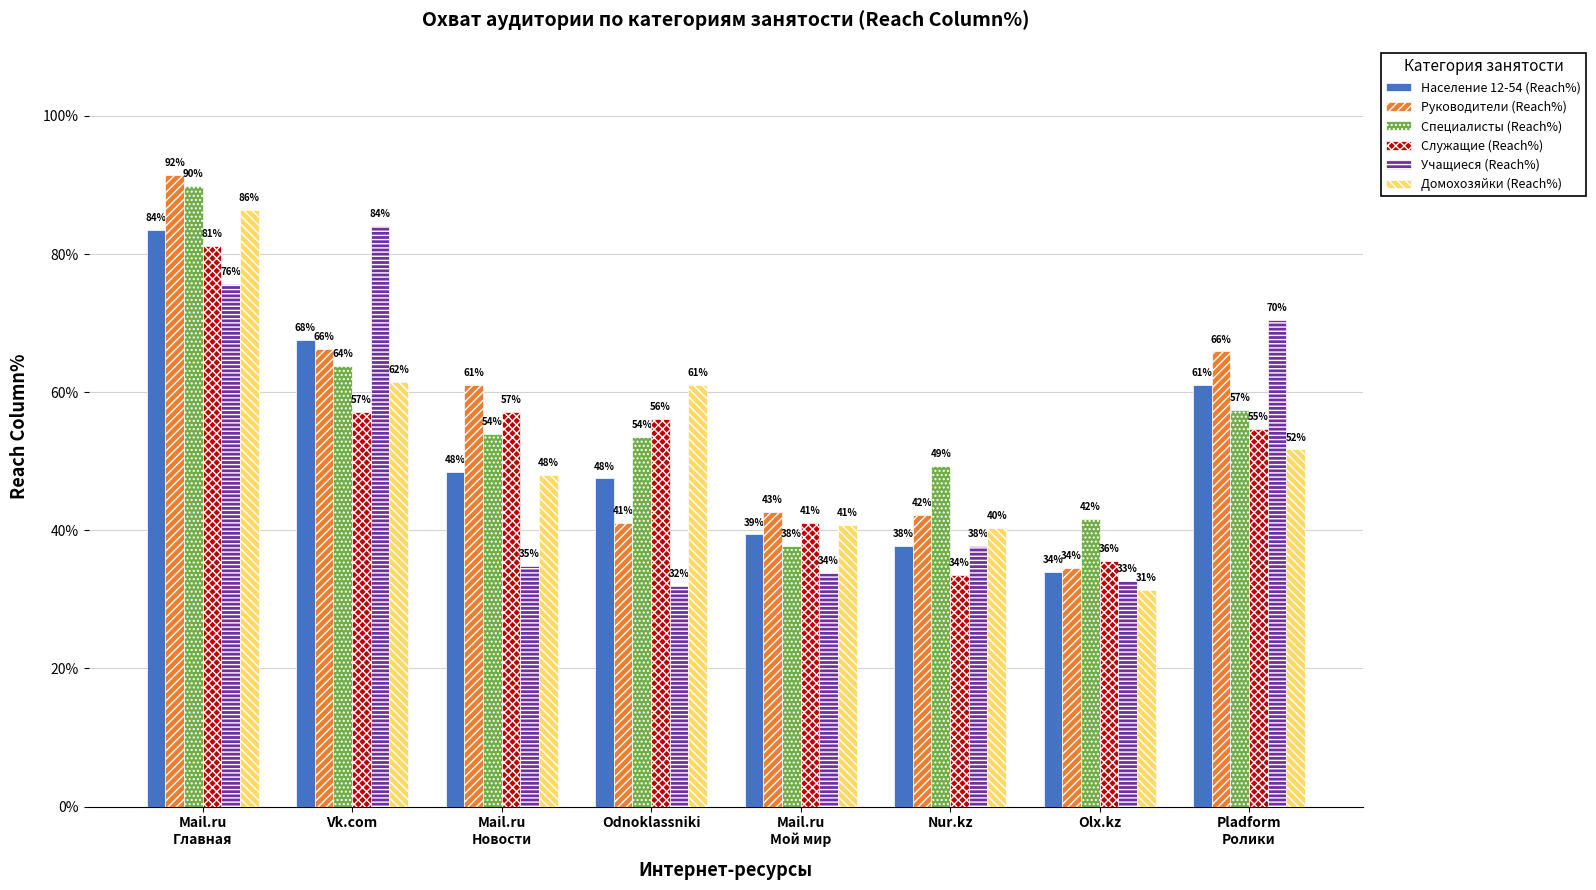

Is it true that Население 12-54 (Reach%) equals 48.5 at Mail.ru
Новости?

True